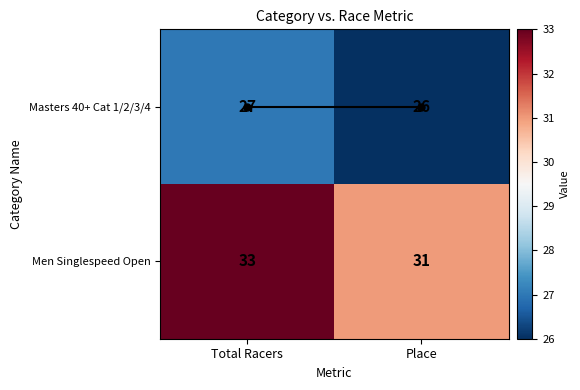

What is the difference between the highest and lowest values at Place?

5